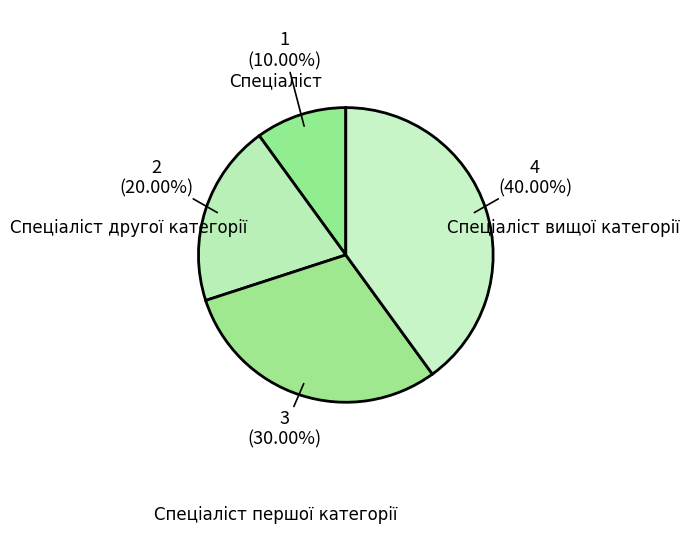

Is it true that Спеціаліст першої категорії is 30% of the pie?

True